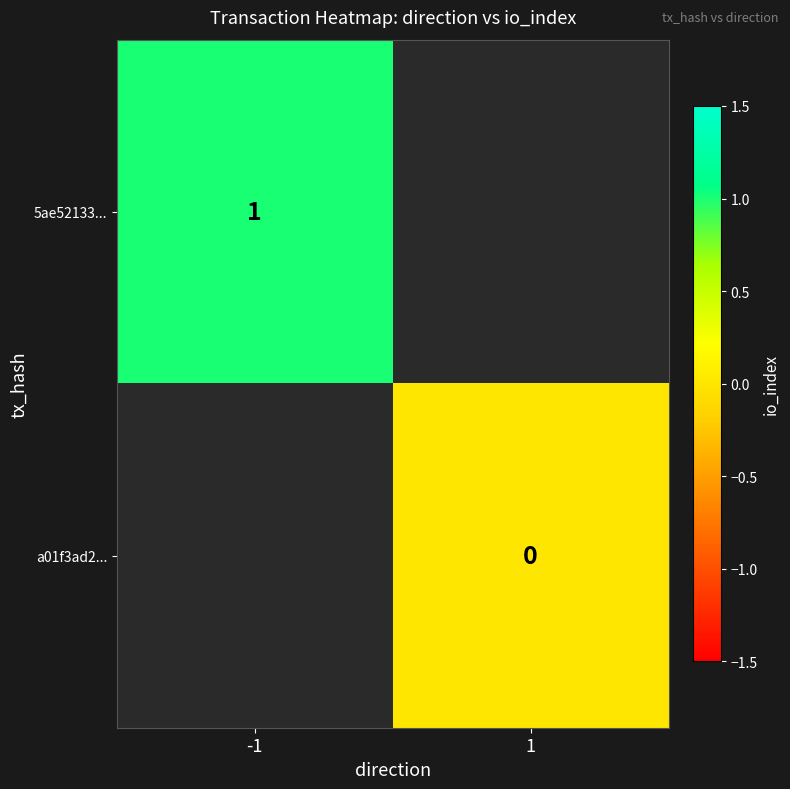

Is it true that 5ae52133... equals 2 at -1?

False